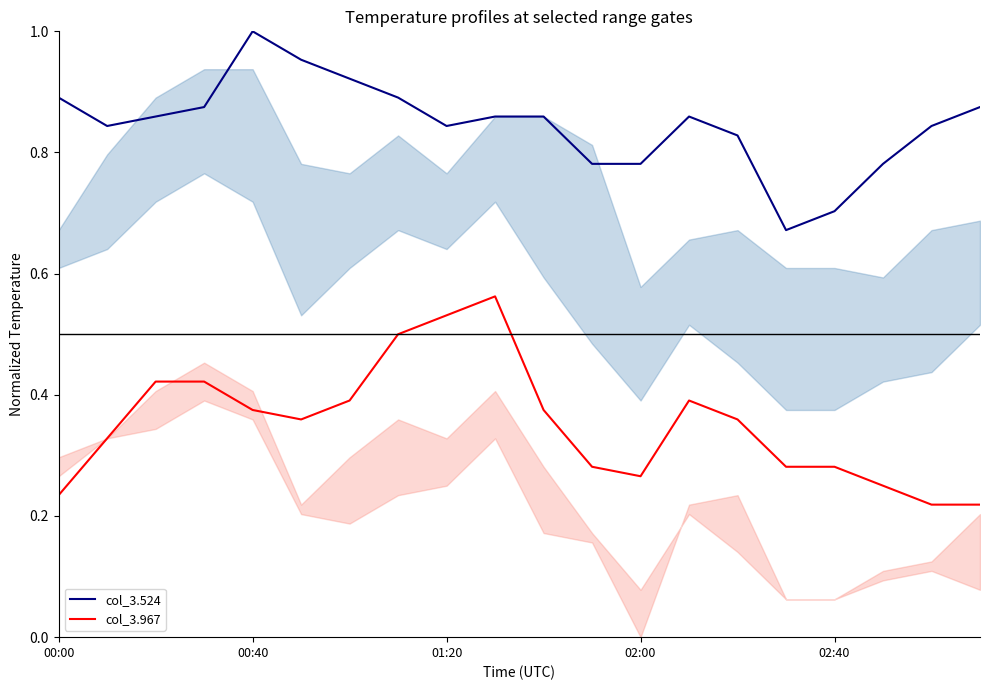

The col_3.967 series shows 0.6 at 5. True or false?

False